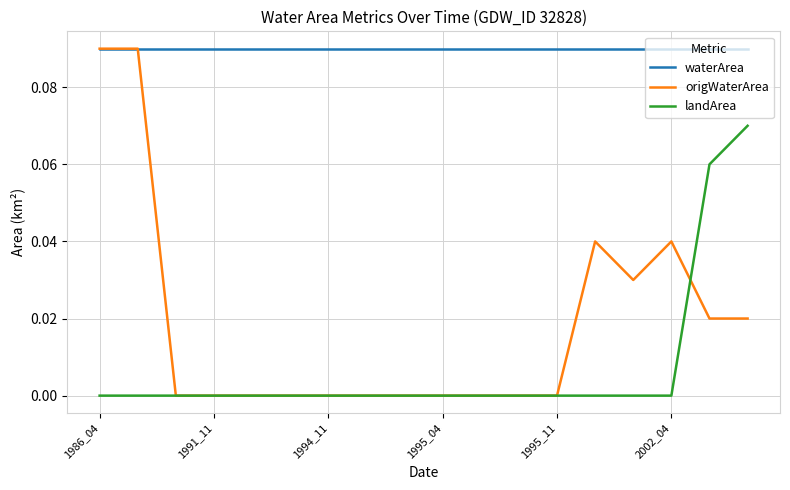

Which series has the largest range (max minus min)?

origWaterArea